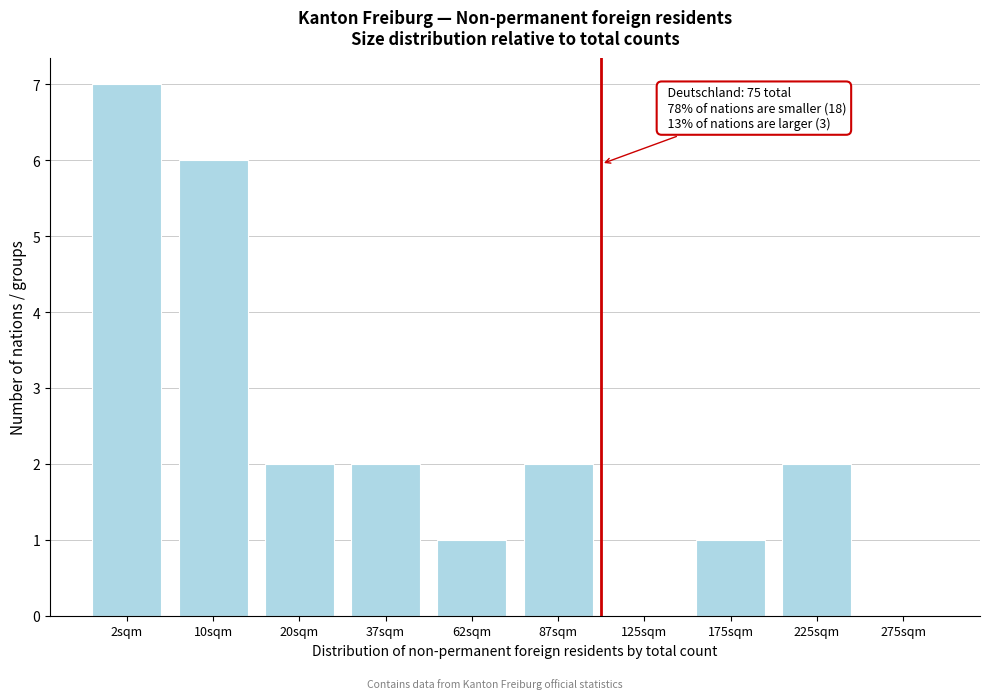

Reading right to left, list all the values displayed in this chart.

275sqm=0	225sqm=2	175sqm=1	125sqm=0	87sqm=2	62sqm=1	37sqm=2	20sqm=2	10sqm=6	2sqm=7